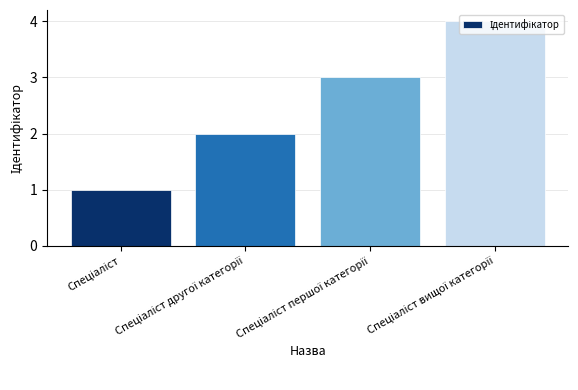

How many categories are shown in the chart?

4